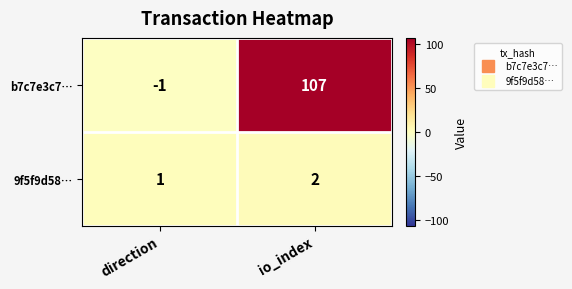

What is the difference between the maximum and minimum values in the b7c7e3c7… series?

108